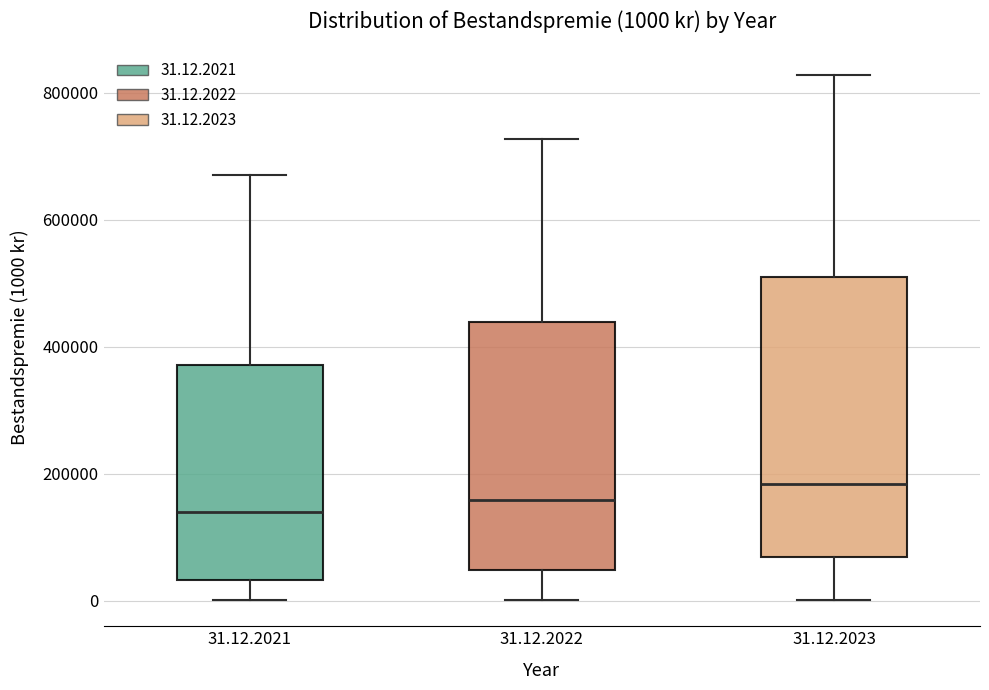

Which box is the tallest, from its lower edge to its upper edge?

31.12.2023